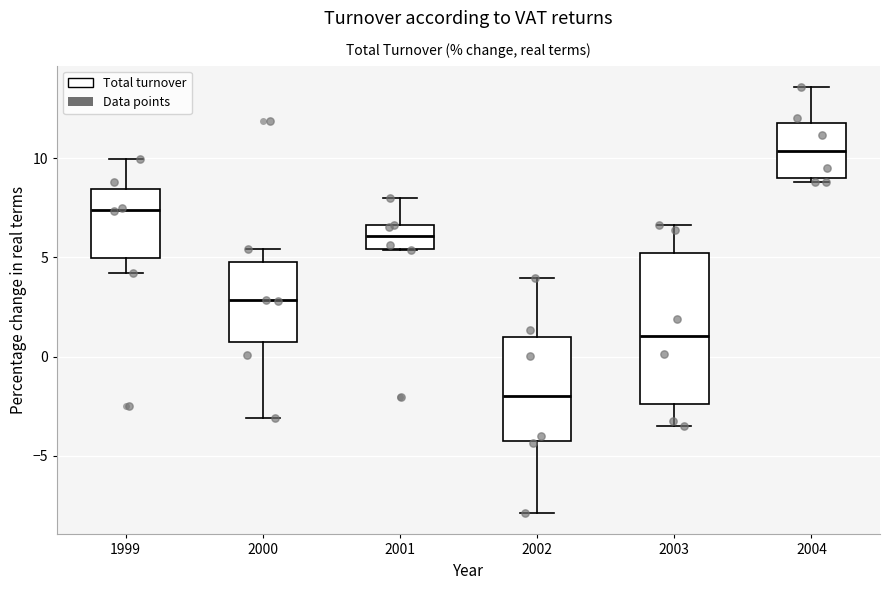

Where is the lower edge of the box at x = 2004 on the y-axis? The values are not printed on the chart, so give them approximately, as read against the axis.

9.0